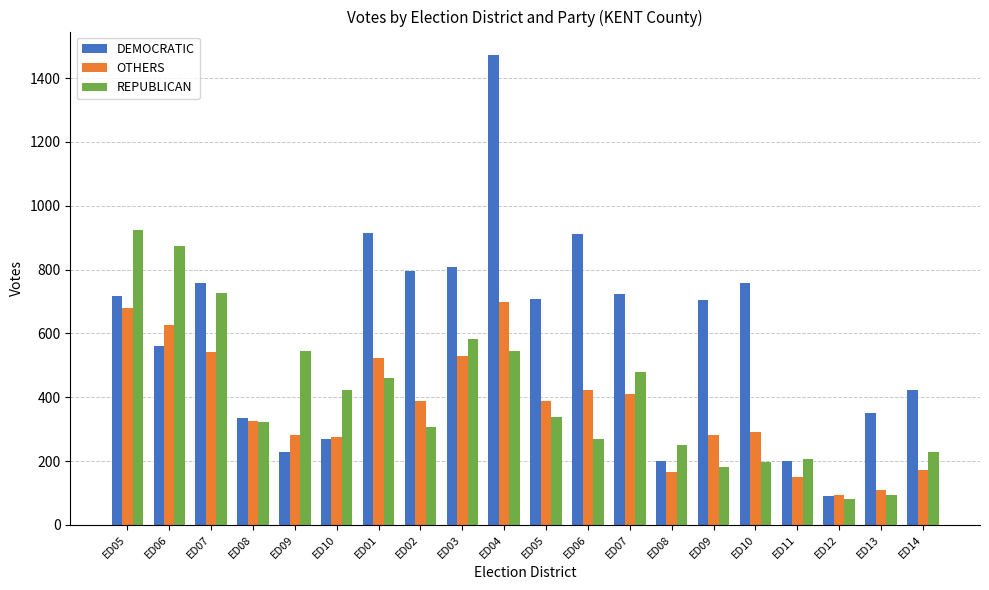

The value of REPUBLICAN at ED05 is 1613. True or false?

False